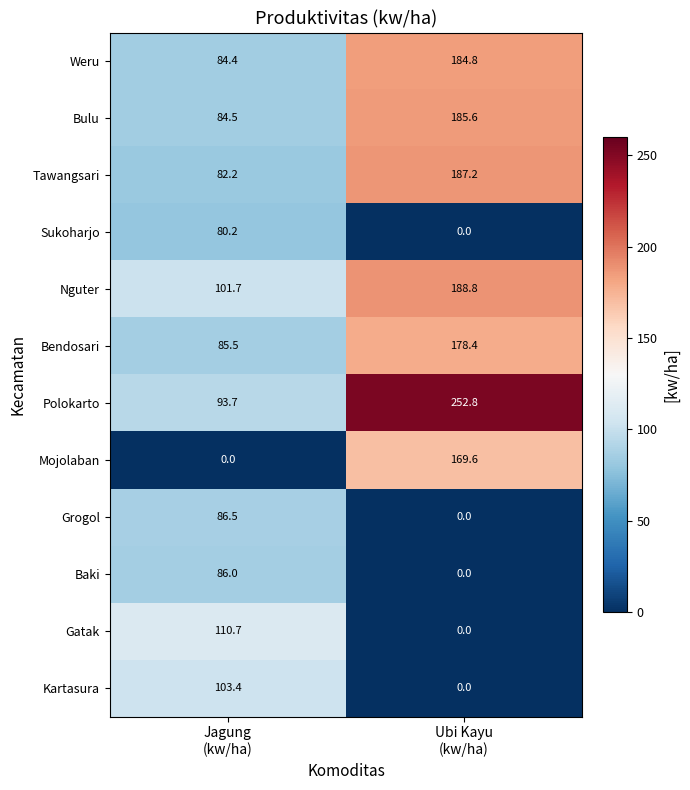

Between Jagung
(kw/ha) and Ubi Kayu
(kw/ha), which series saw the biggest shift?

Mojolaban